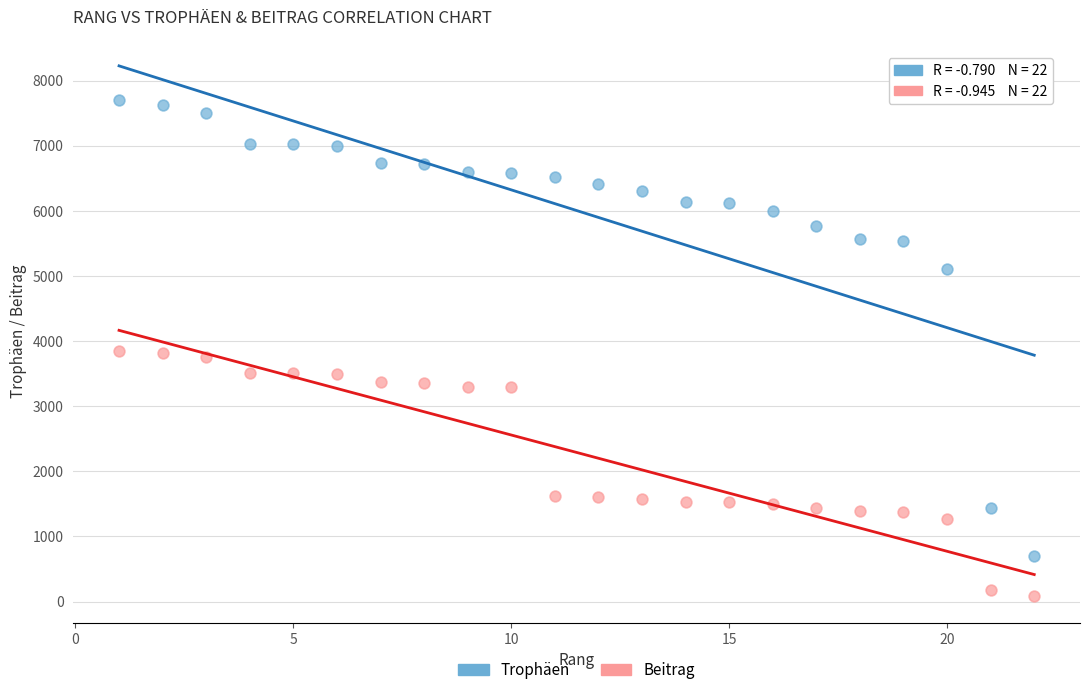

Which series has the widest spread of Y values?

Trophäen